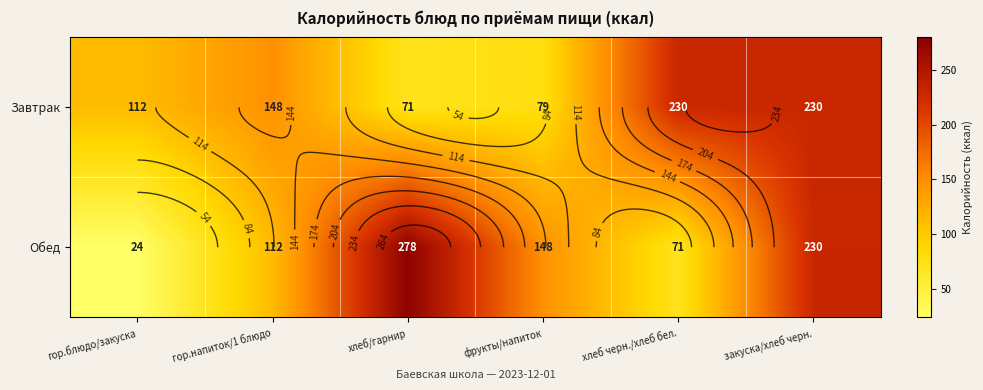

Count the number of categories in the chart.

6